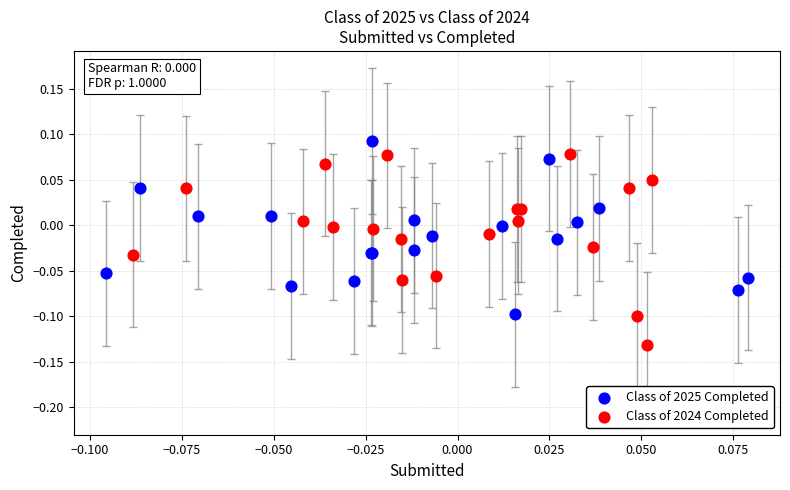

Which series contains the lowest Y value?

Class of 2024 Completed